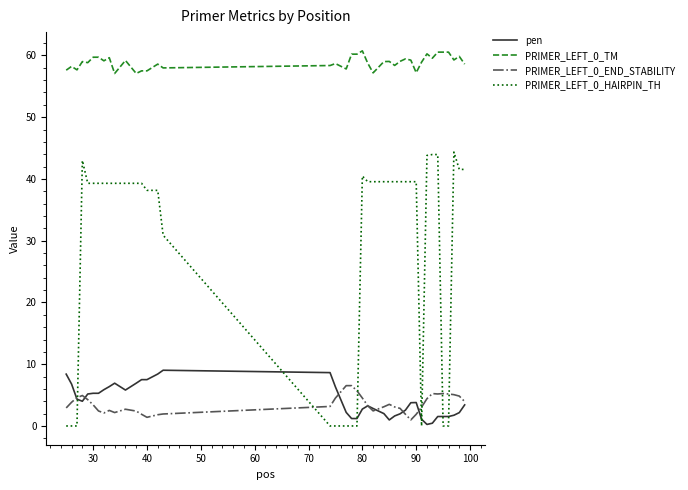

What is the difference between the maximum and minimum values in the PRIMER_LEFT_0_TM series?

3.7